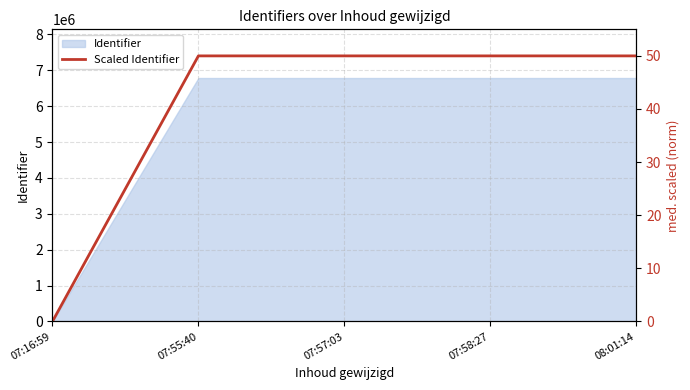

What position from the left is 07:58:27?

4